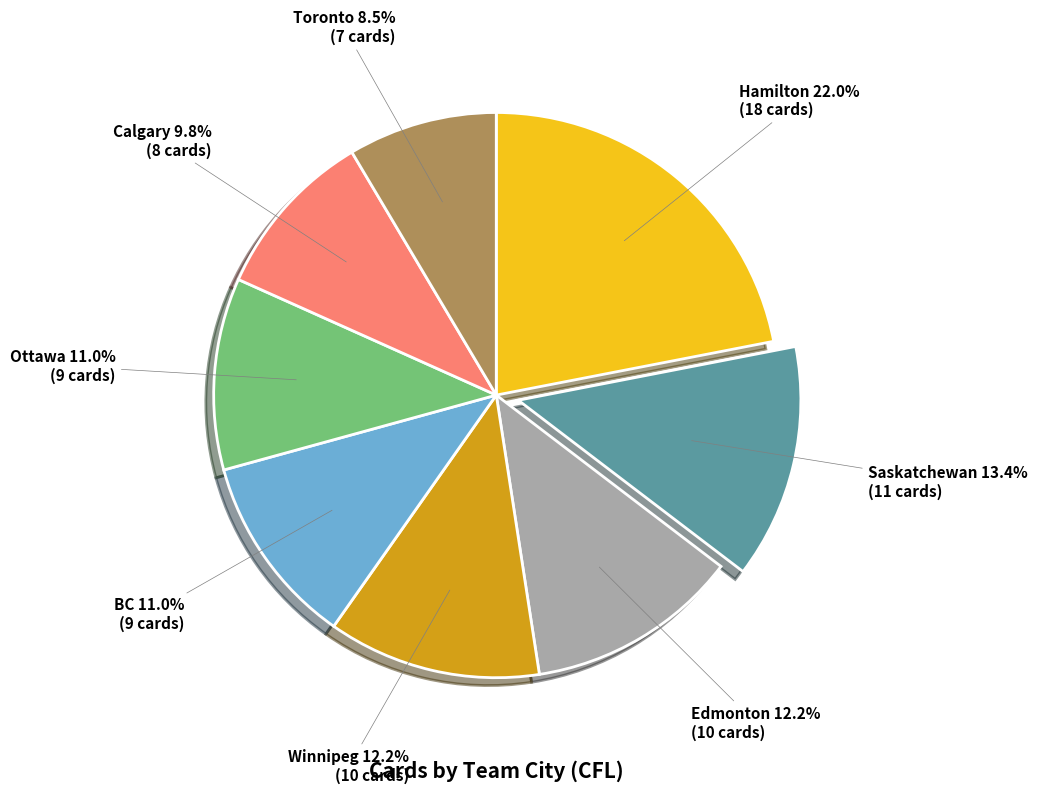

Is there any slice that represents more than half of the pie?

No